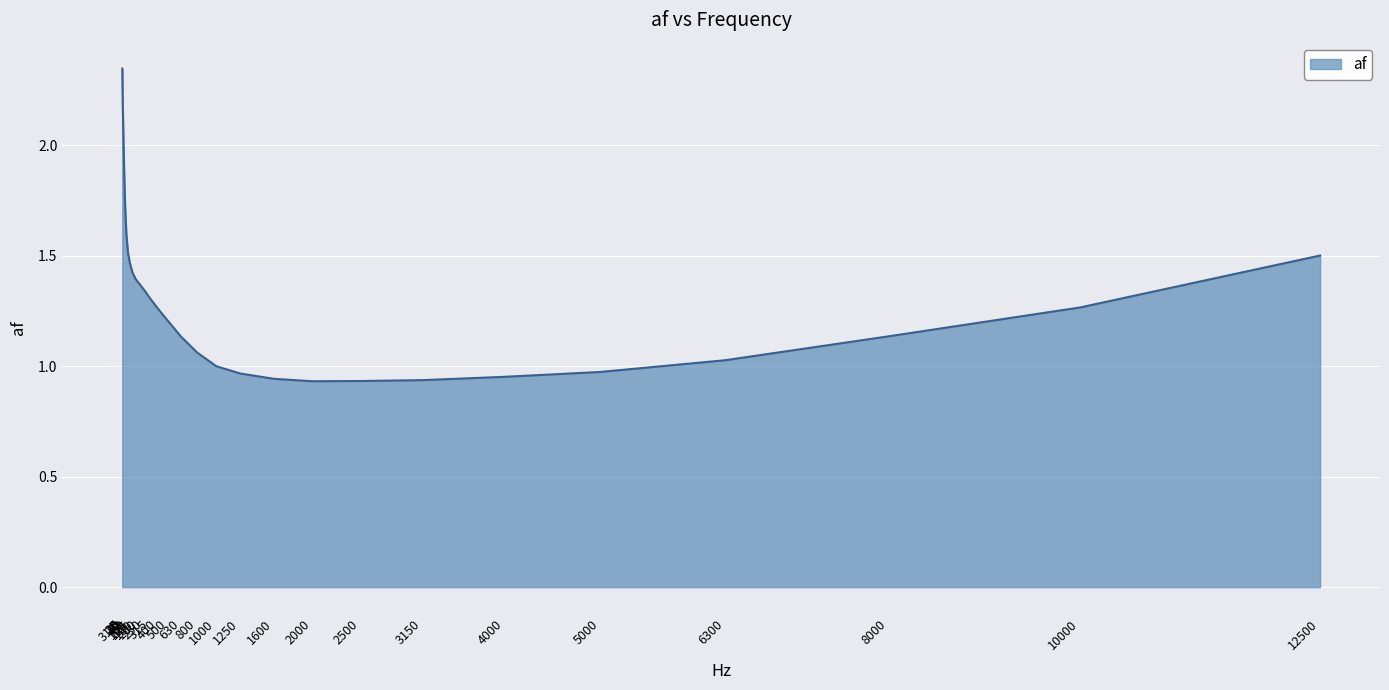

Rank the categories by value from lowest to highest.

2000, 2500, 3150, 1600, 4000, 1250, 5000, 1000, 6300, 800, 630, 8000, 500, 400, 10000, 315, 250, 200, 160, 125, 100, 12500, 80, 63, 50, 40, 31.5, 25, 20